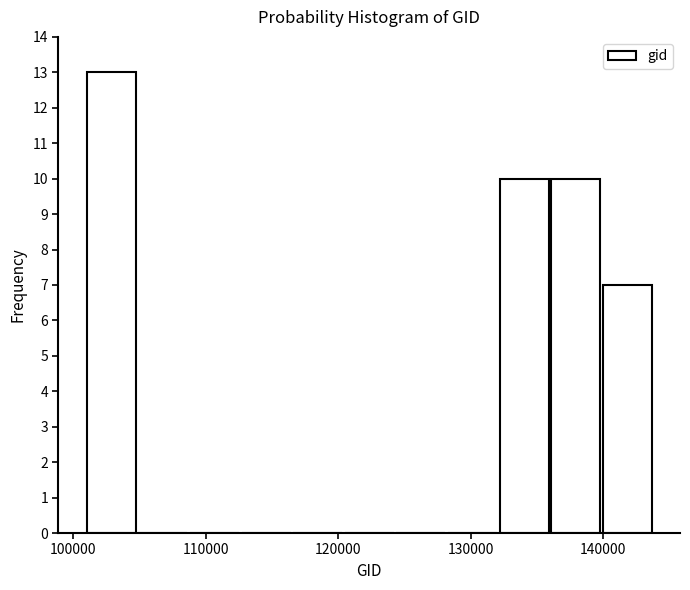

Around what value on the x-axis is the tallest bar? Give the approximate position of its centre, as read against the axis.

103000